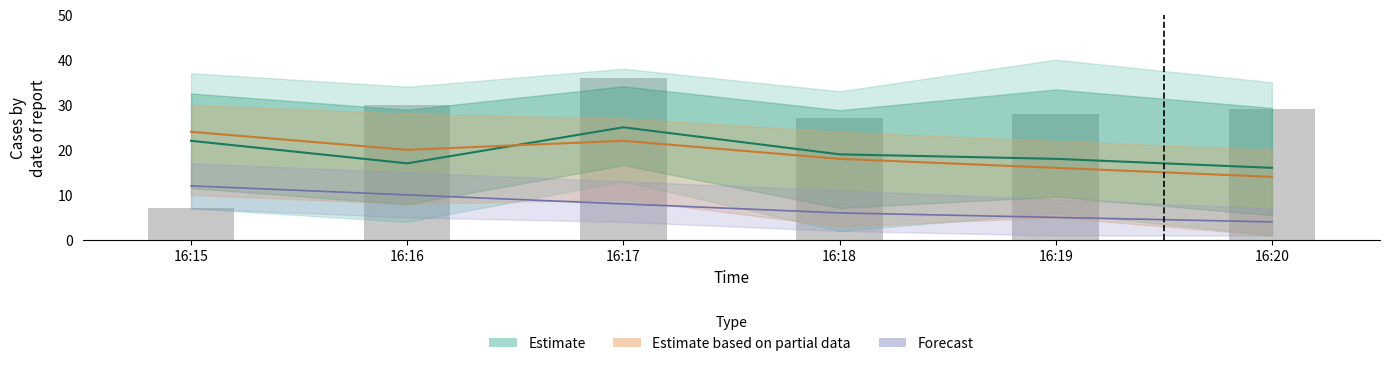

How many categories are shown in the chart?

6